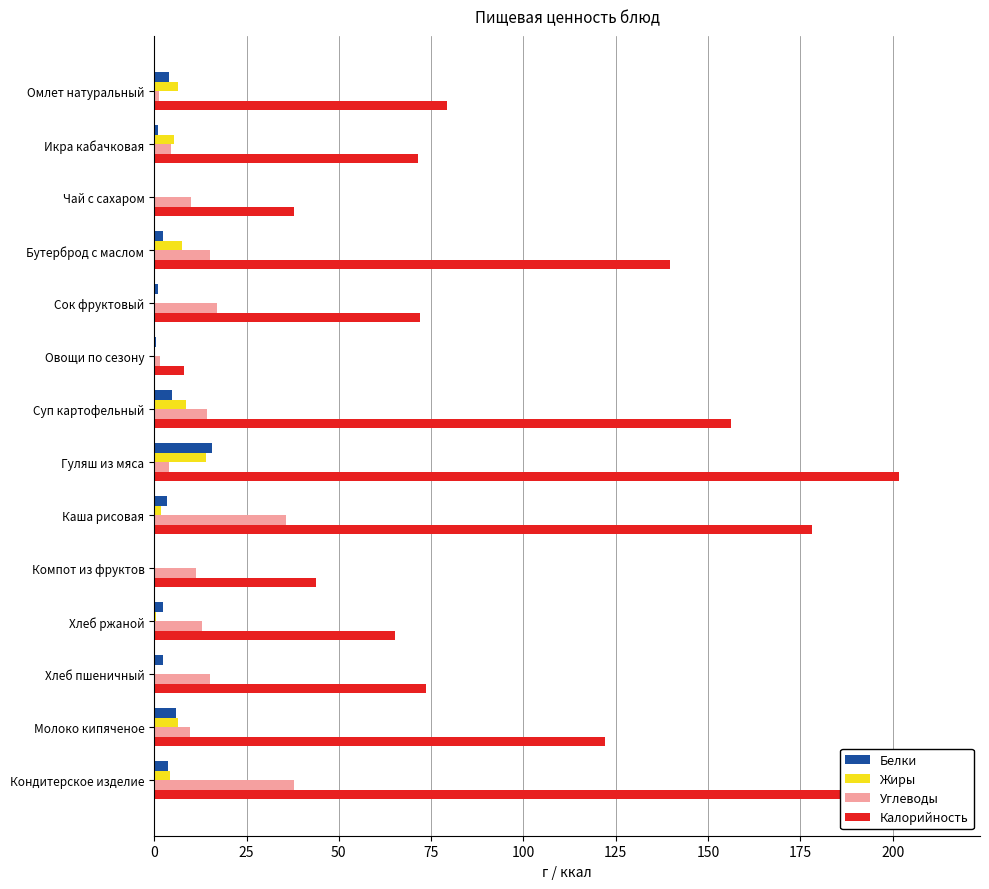

Read the Жиры value at Хлеб пшеничный.

0.3